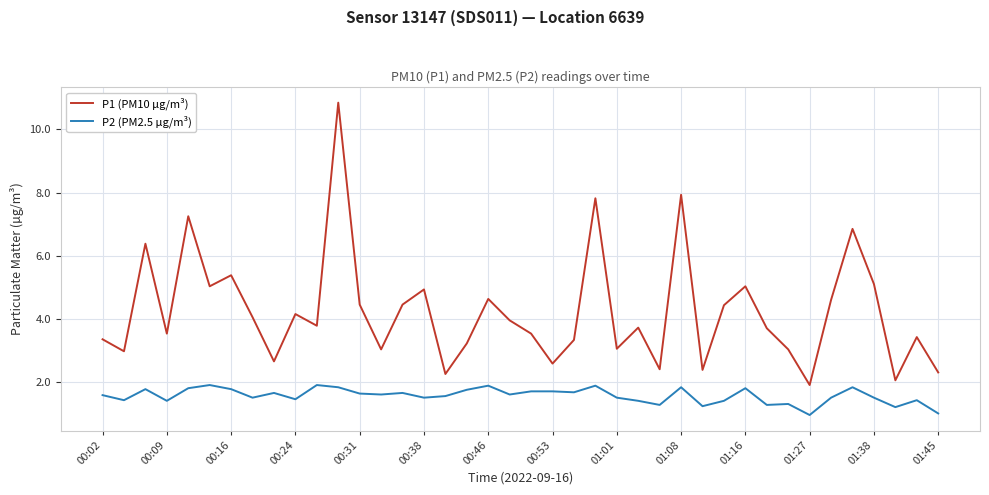

Which series has the widest spread of values?

P1 (PM10 µg/m³)